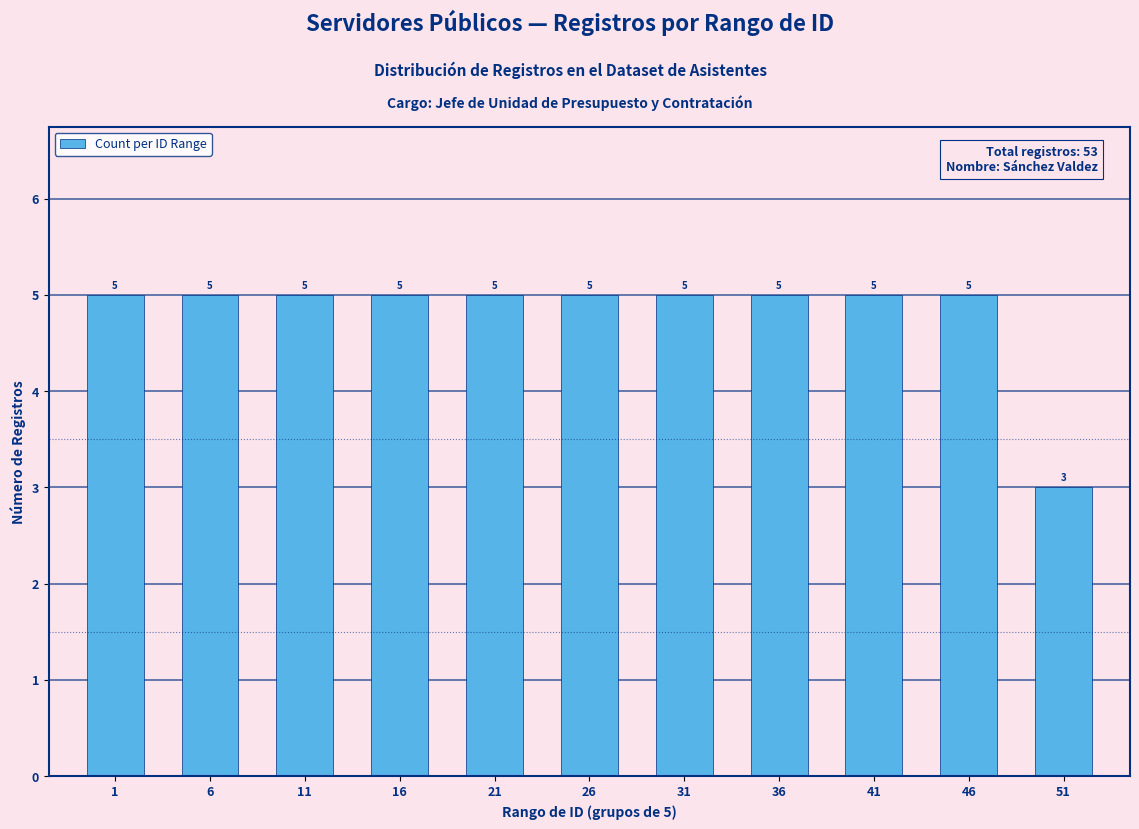

Does the chart contain any negative values?

No